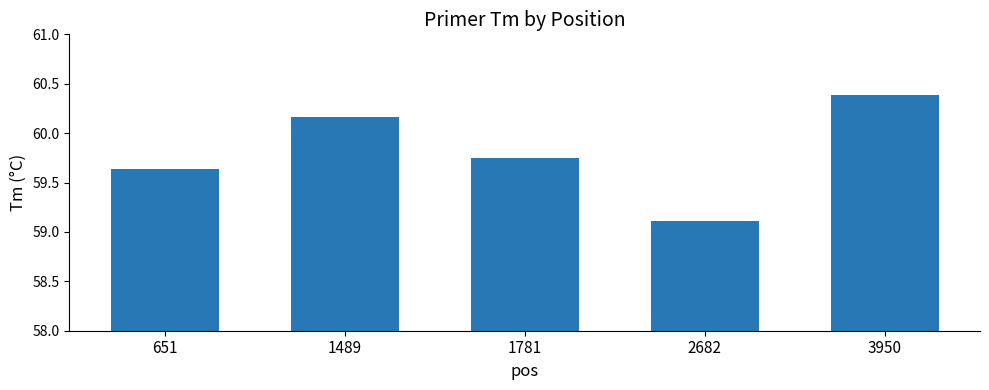

What is the minimum value shown in the chart?

59.1